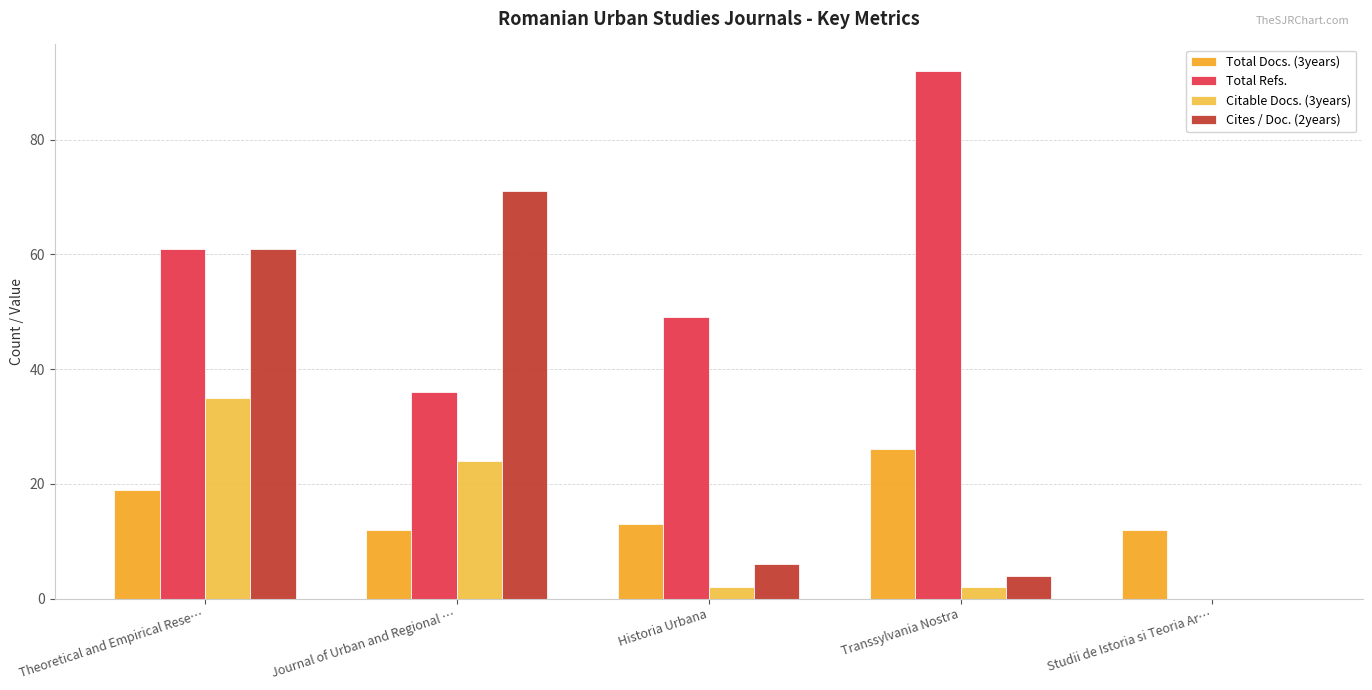

At Theoretical and Empirical Rese…, list the series in order from smallest to largest.

Total Docs. (3years), Citable Docs. (3years), Total Refs., Cites / Doc. (2years)